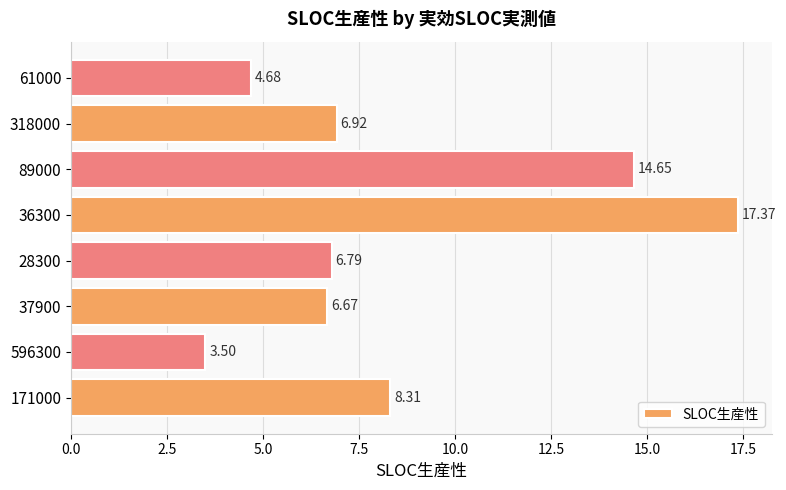

Rank the categories by value from highest to lowest.

36300, 89000, 171000, 318000, 28300, 37900, 61000, 596300